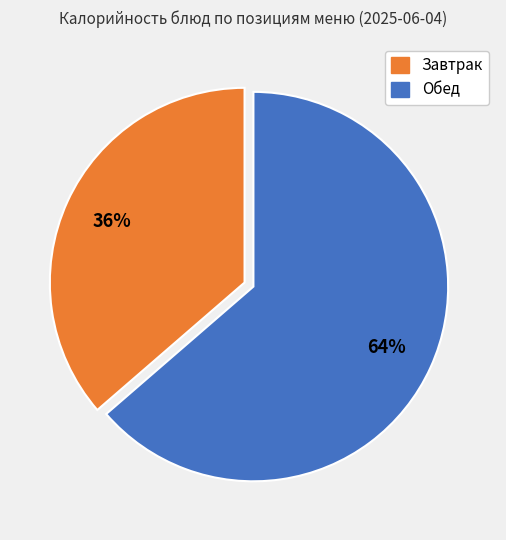

Is there any slice that represents more than half of the pie?

Yes